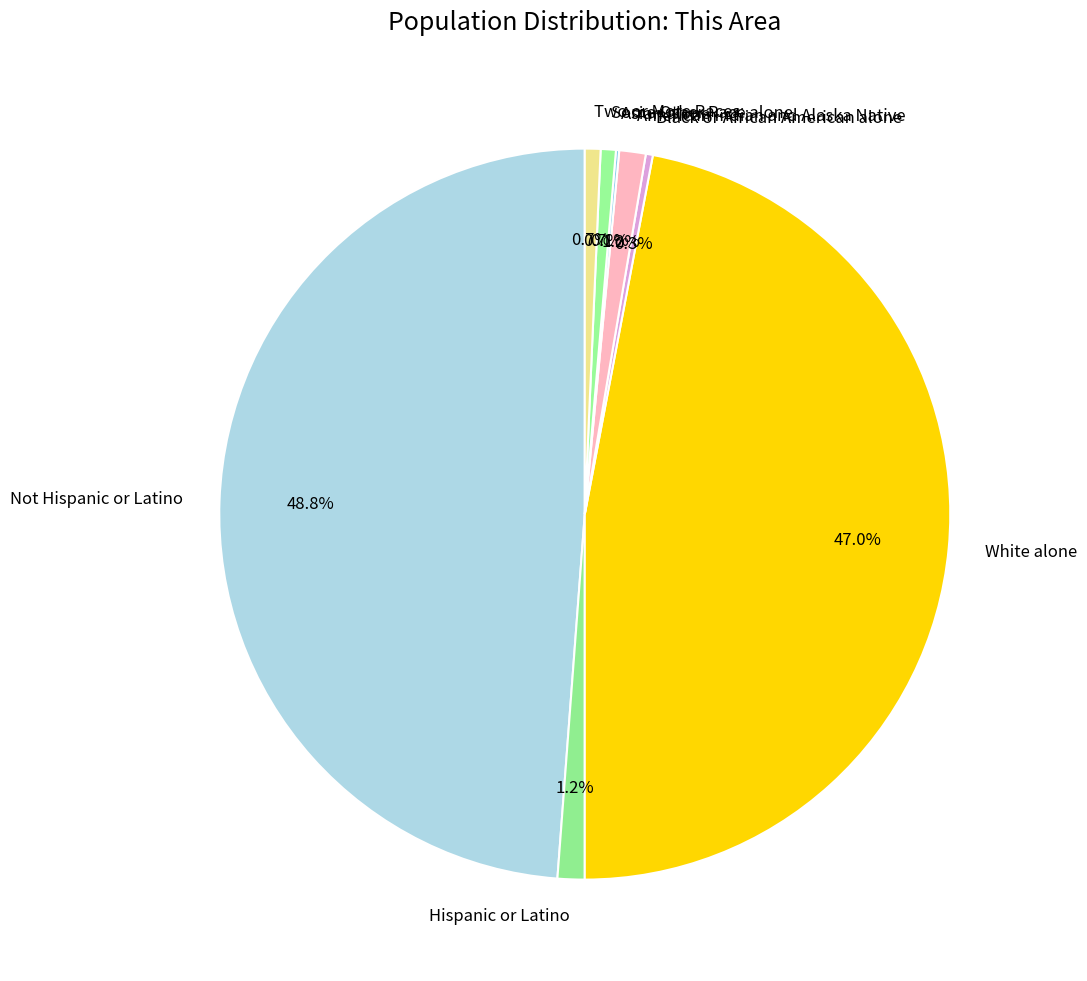

What is the largest slice in the pie chart?

Not Hispanic or Latino